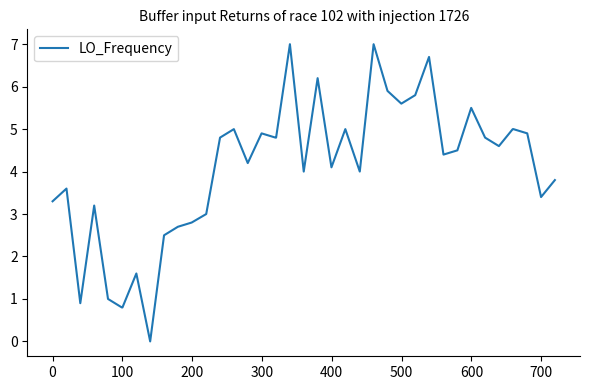

What is the maximum value shown in the chart?

7.0